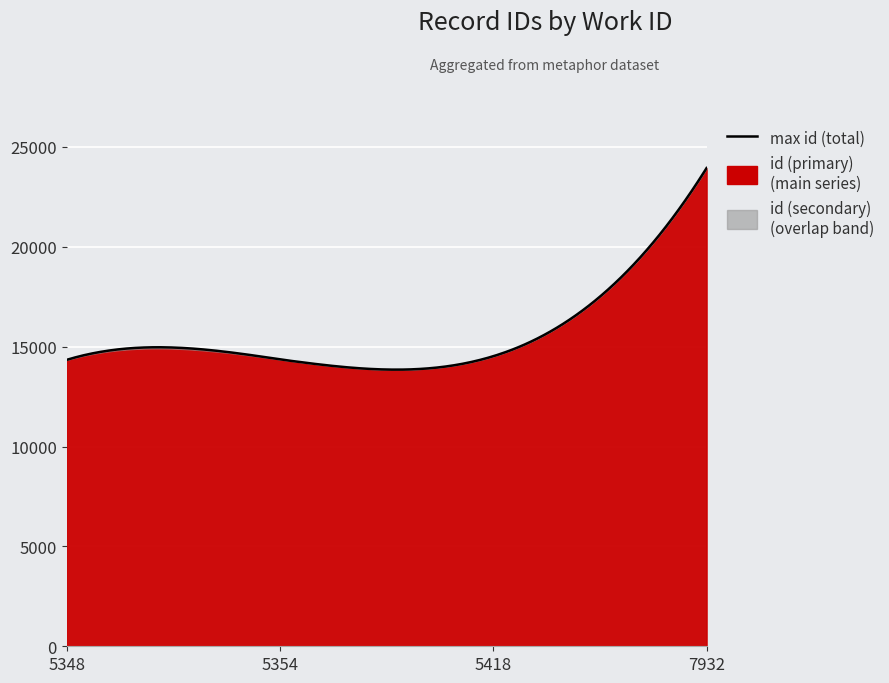

Which series ends up on top after the final intersection of id (secondary) and id (primary)?

id (primary)